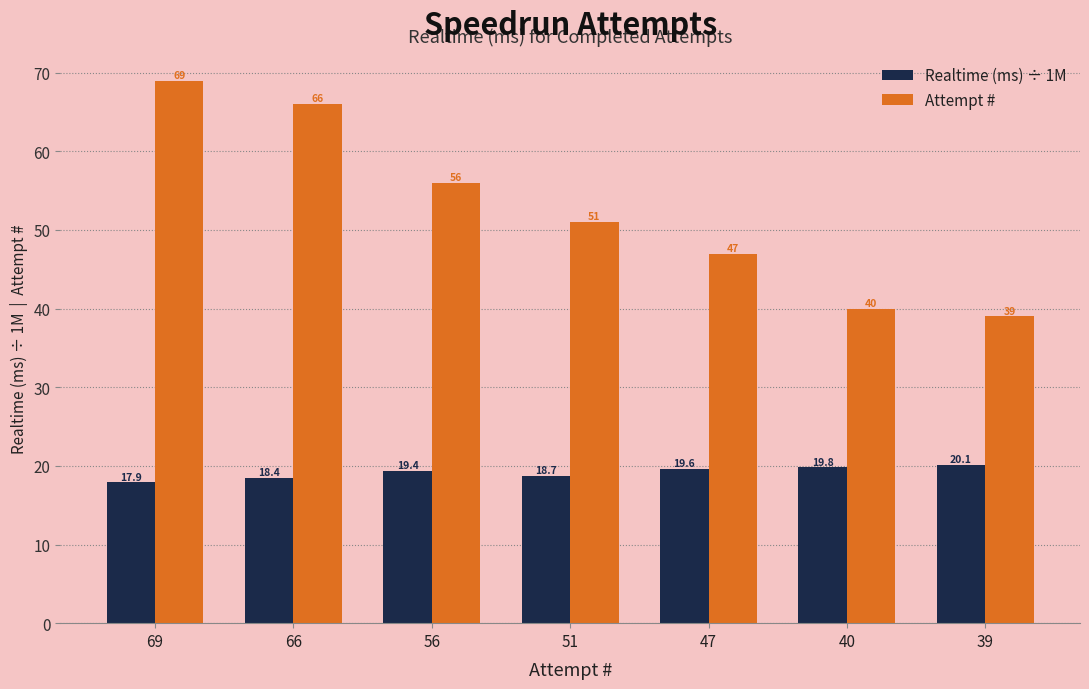

What is the difference between the second highest and second lowest values in the Attempt # series?

26.0